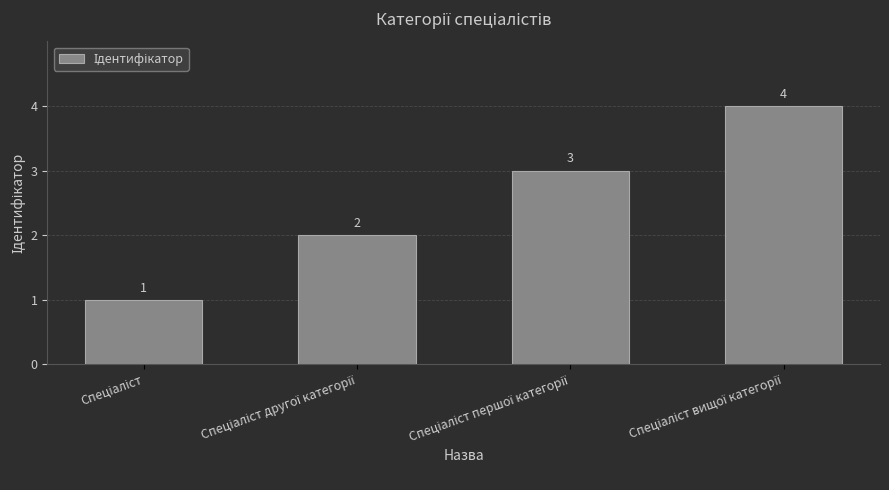

What is the value of the 1st bar from the left?

1